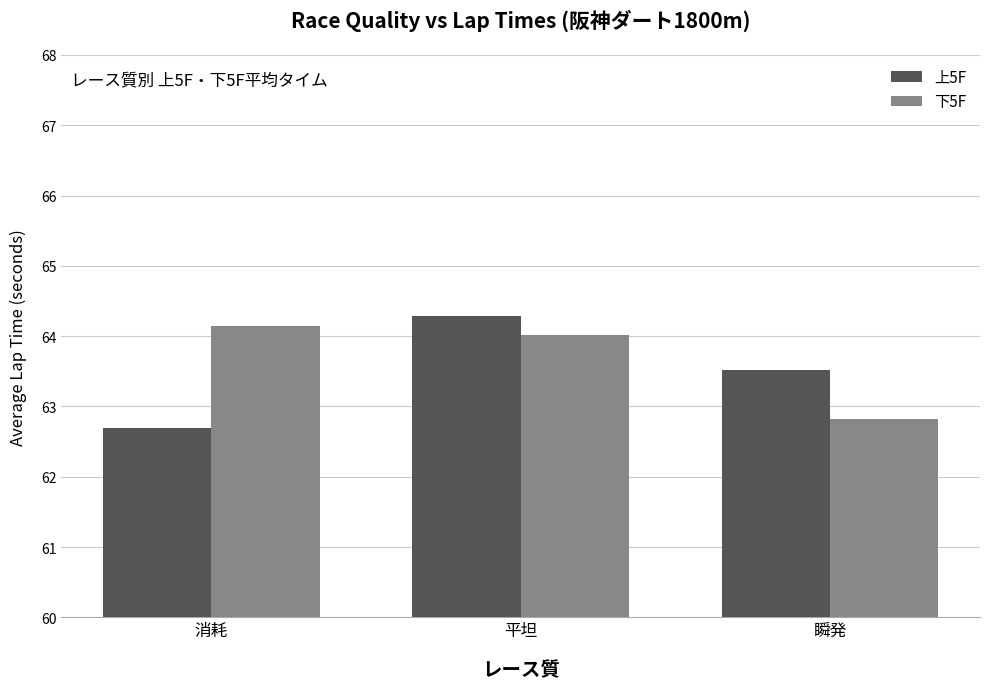

What is the total value across all series at 消耗?

126.8